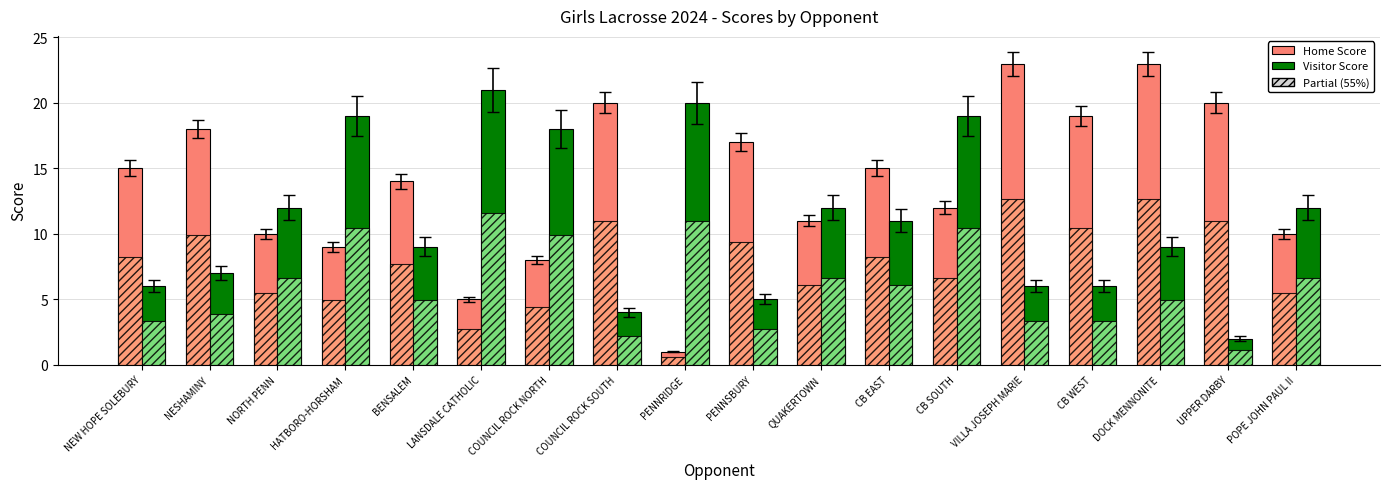

How many categories are shown in the chart?

18